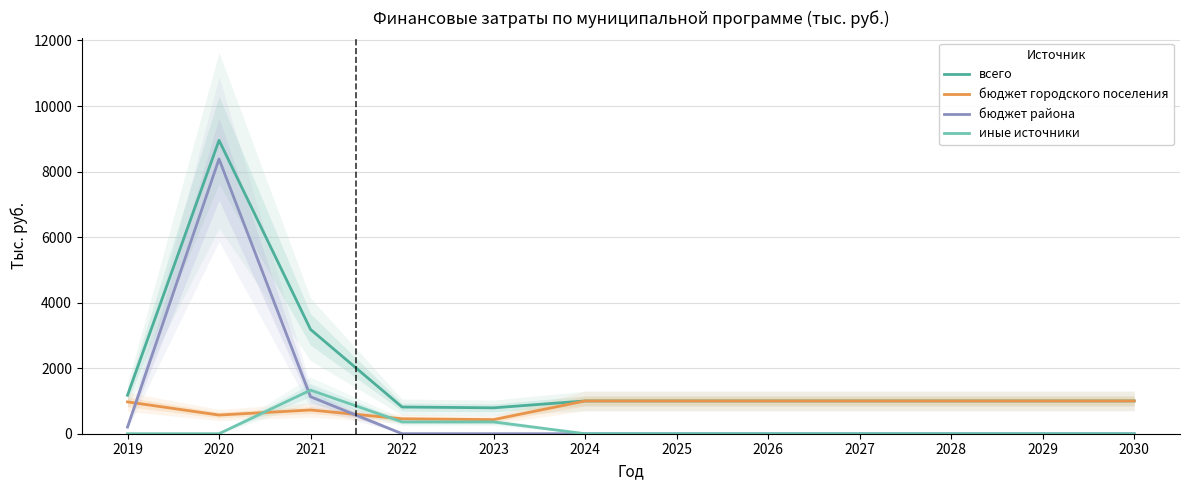

What is the difference between the maximum and second lowest values in the бюджет района series?

8383.1